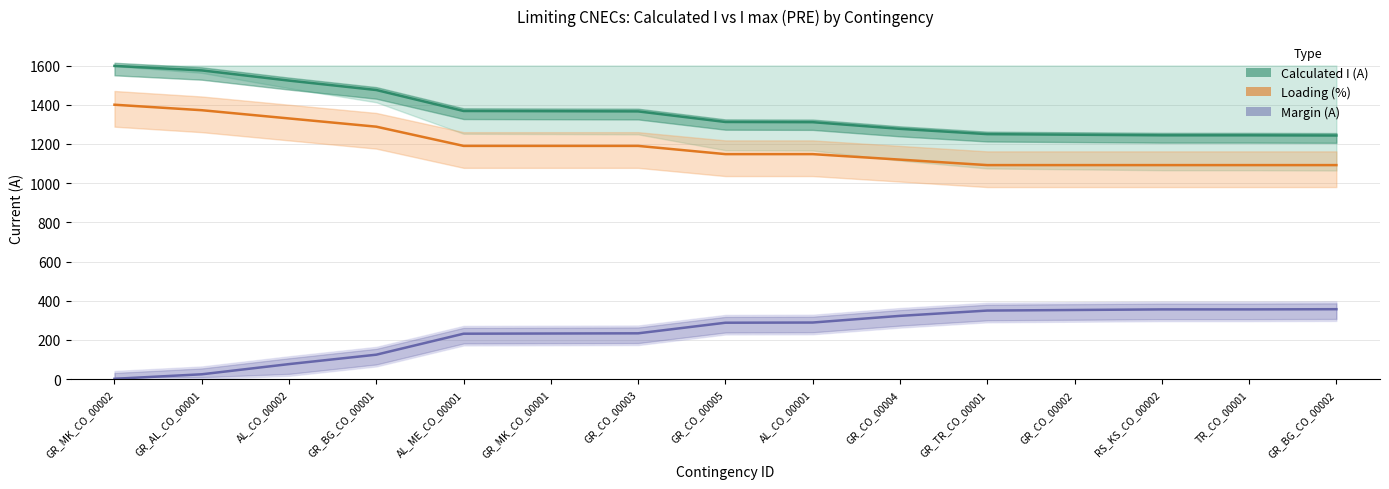

Count the number of data series in this chart.

3